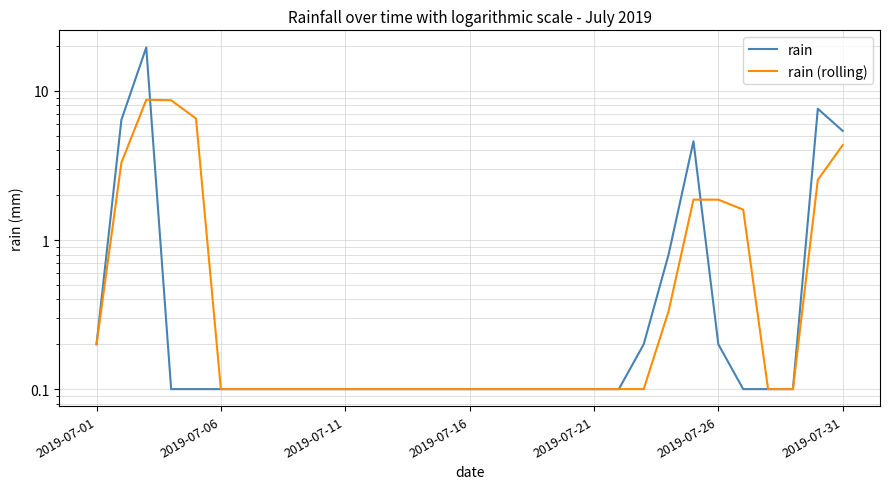

How many data points does each series have?

31